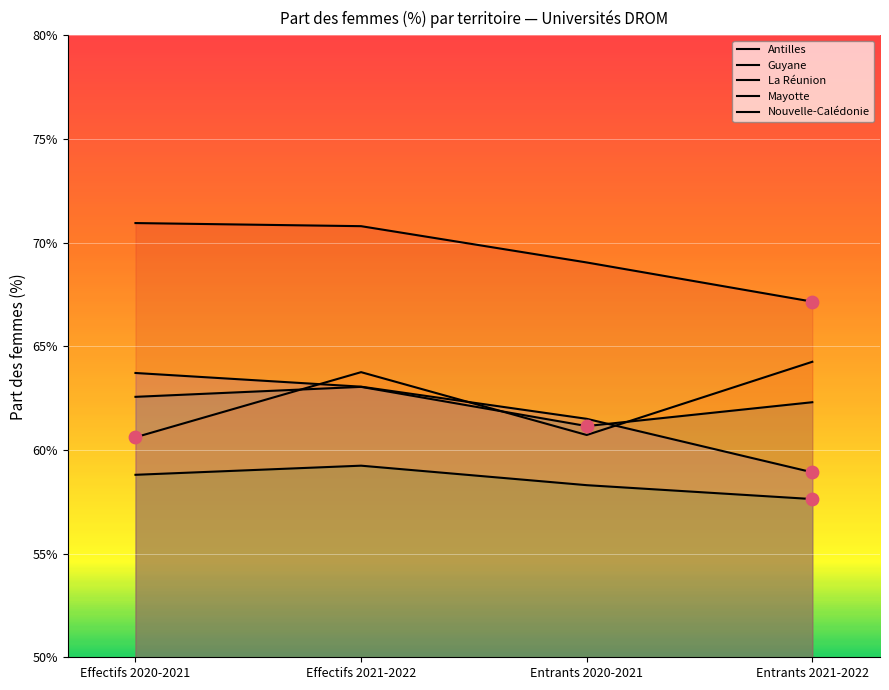

What are all the series names shown in the legend?

Antilles, Guyane, La Réunion, Mayotte, Nouvelle-Calédonie